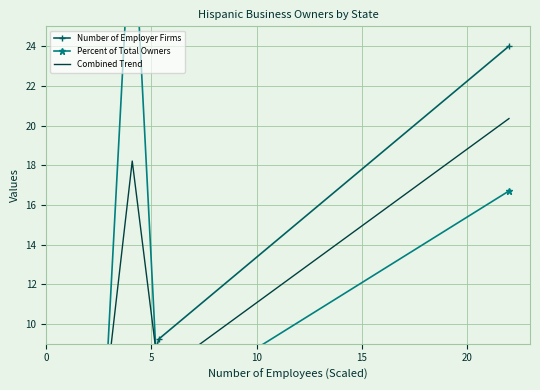

What is the difference between the highest and lowest values at 0?

0.2